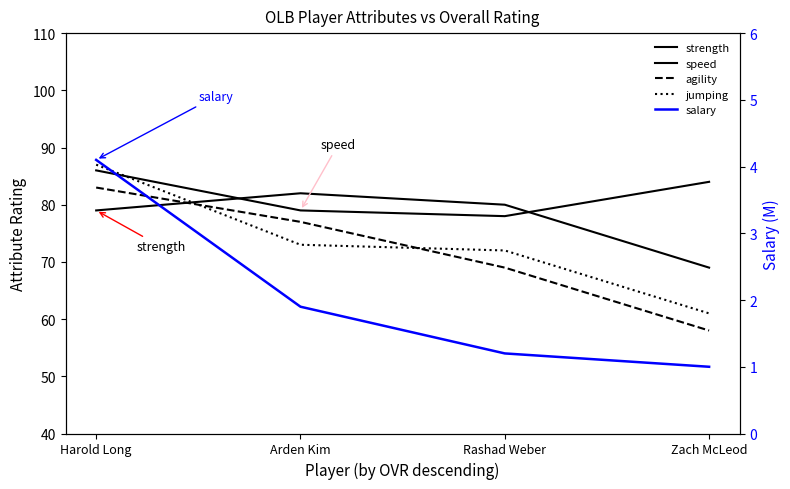

The jumping series shows 145.2 at Harold Long. True or false?

False